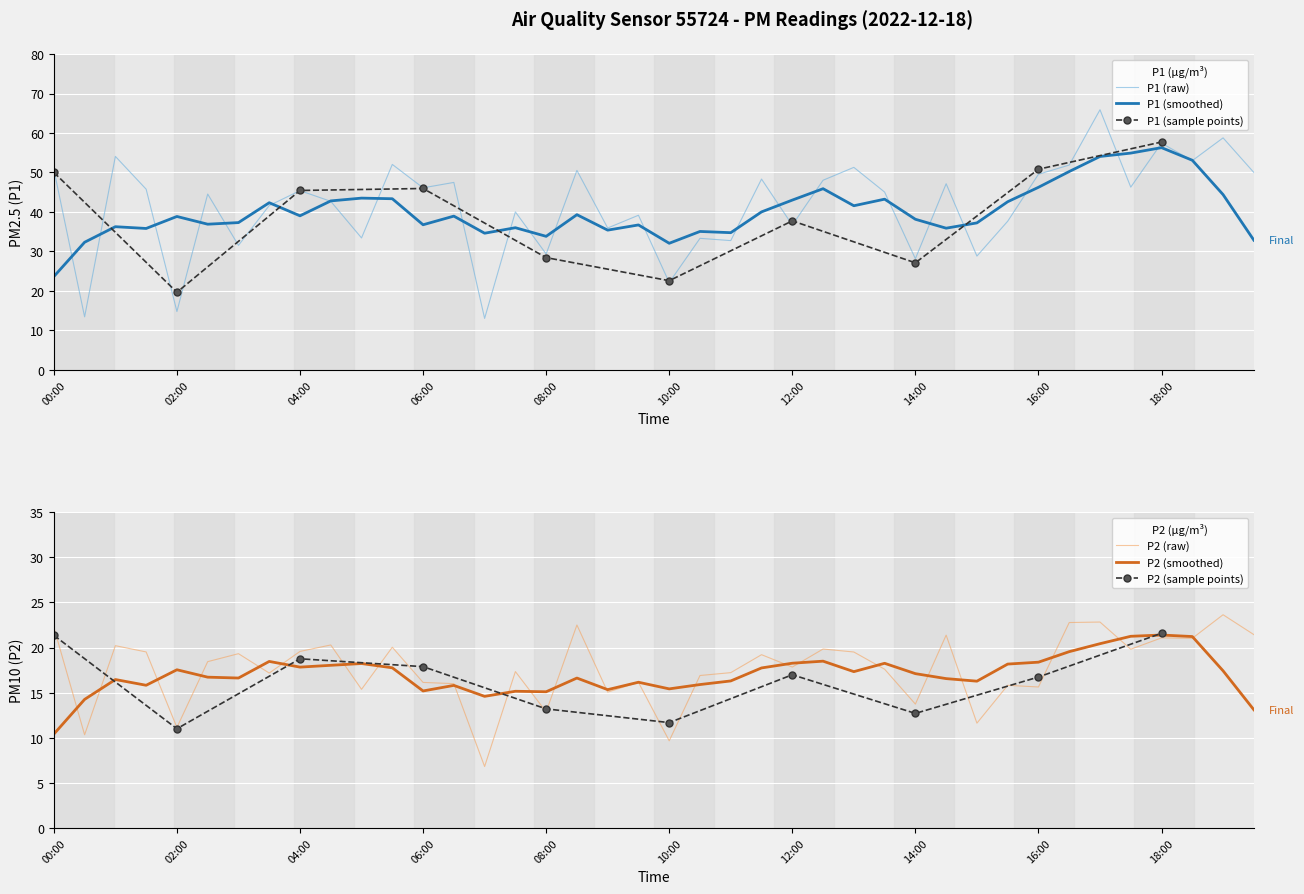

Where is the first local minimum?

00:30